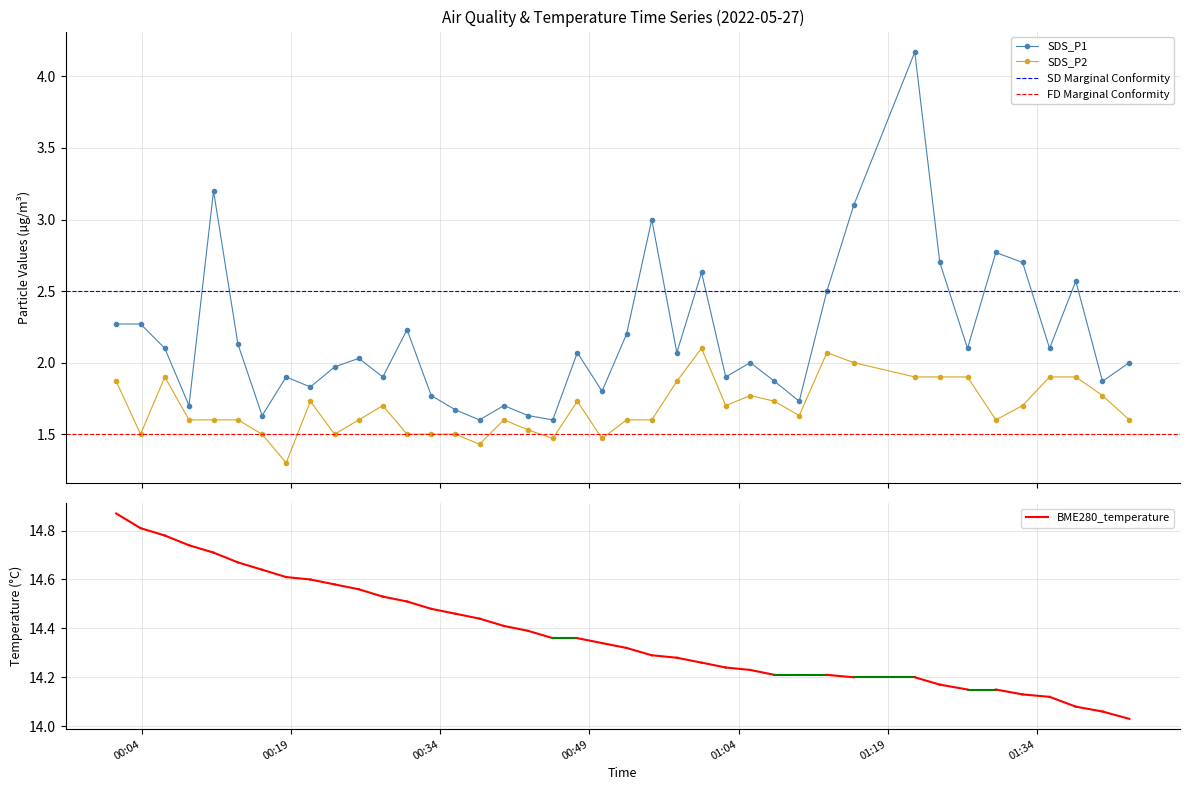

Reading right to left, transcribe all the data shown in this chart.

SDS_P1: 2.0	1.9	2.6	2.1	2.7	2.8	2.1	2.7	4.2	3.1	2.5	1.7	1.9	2.0	1.9	2.6	2.1	3.0	2.2	1.8	2.1	1.6	1.6	1.7	1.6	1.7	1.8	2.2	1.9	2.0	2.0	1.8	1.9	1.6	2.1	3.2	1.7	2.1	2.3	2.3
SDS_P2: 1.6	1.8	1.9	1.9	1.7	1.6	1.9	1.9	1.9	2.0	2.1	1.6	1.7	1.8	1.7	2.1	1.9	1.6	1.6	1.5	1.7	1.5	1.5	1.6	1.4	1.5	1.5	1.5	1.7	1.6	1.5	1.7	1.3	1.5	1.6	1.6	1.6	1.9	1.5	1.9